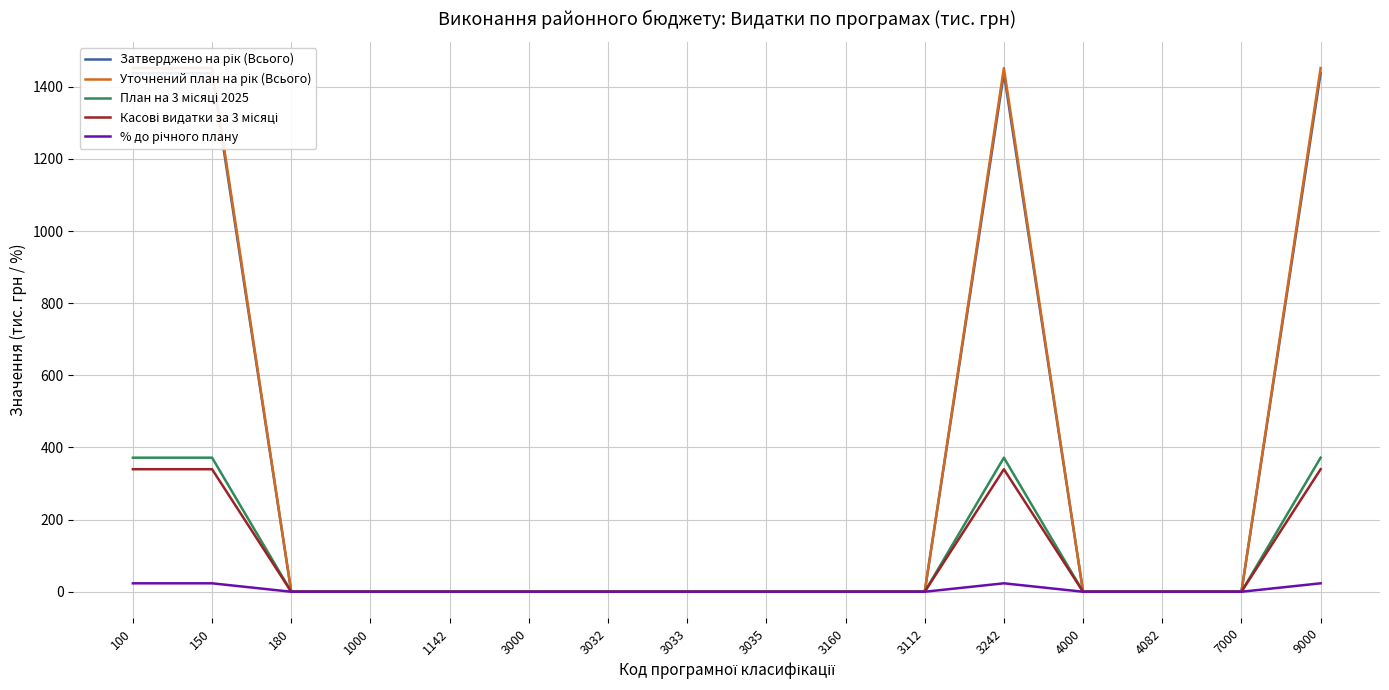

Where is % до річного плану nearest to the value 11?

180